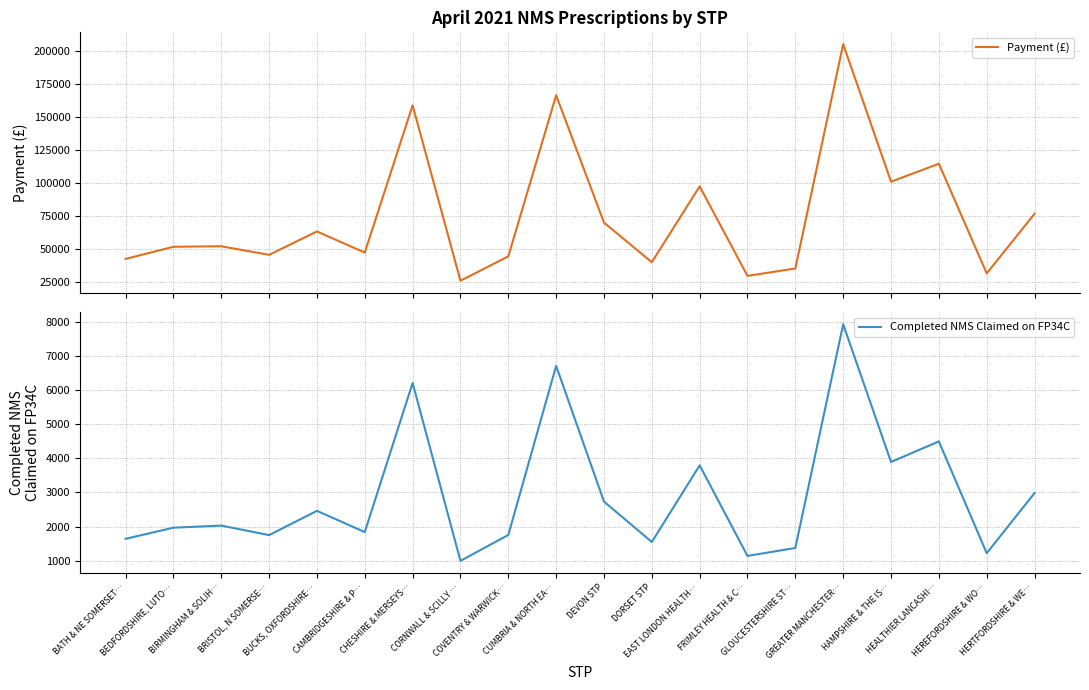

What is the label of the 4th point from the left?

BRISTOL, N SOMERSE…